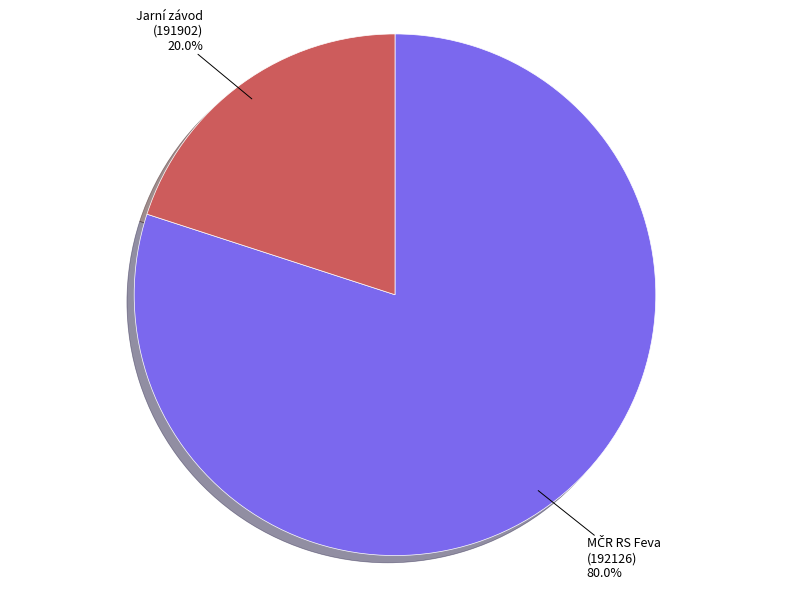

How much of the chart is everything except Jarní závod (191902)?

80.0%